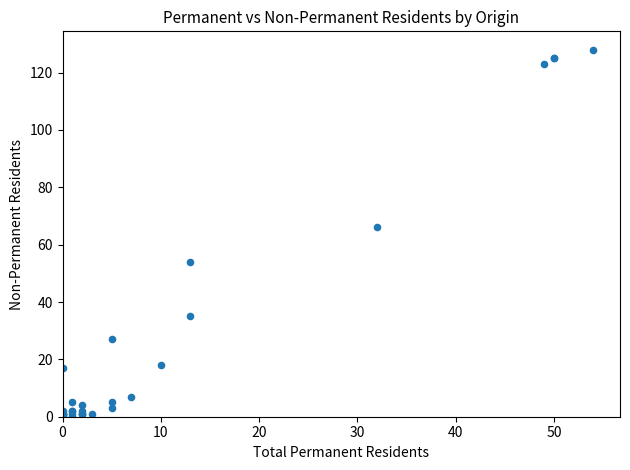

What Y value in the scatter plot is closest to 64?

66